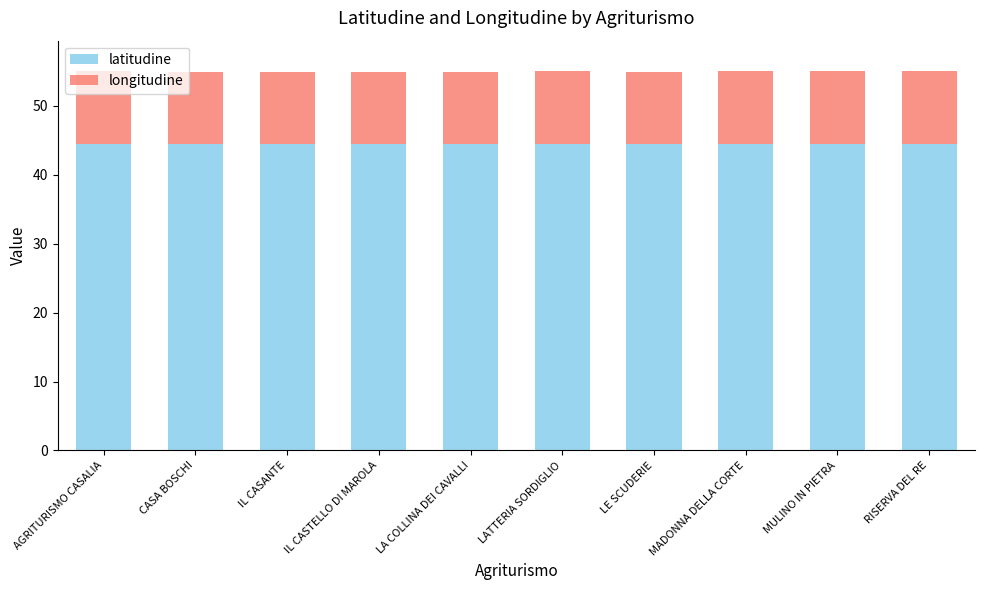

The value of latitudine at CASA BOSCHI is 44.5. True or false?

True